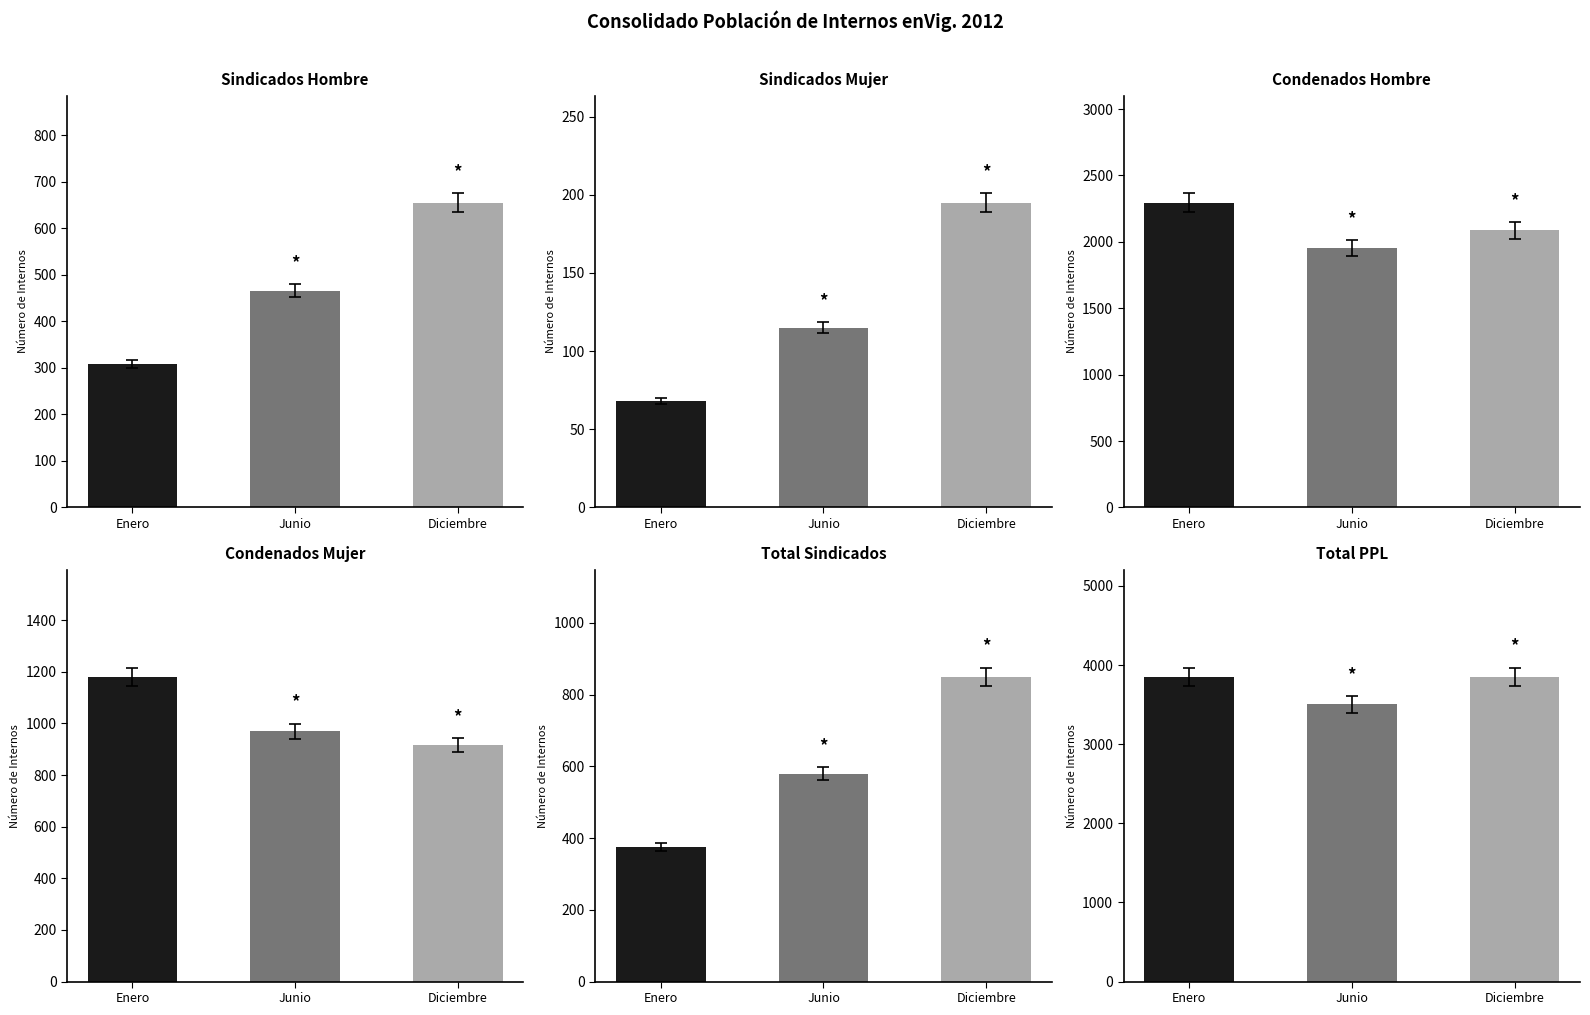

What is the difference between the maximum and second lowest values in the Sindicados Mujer series?

80